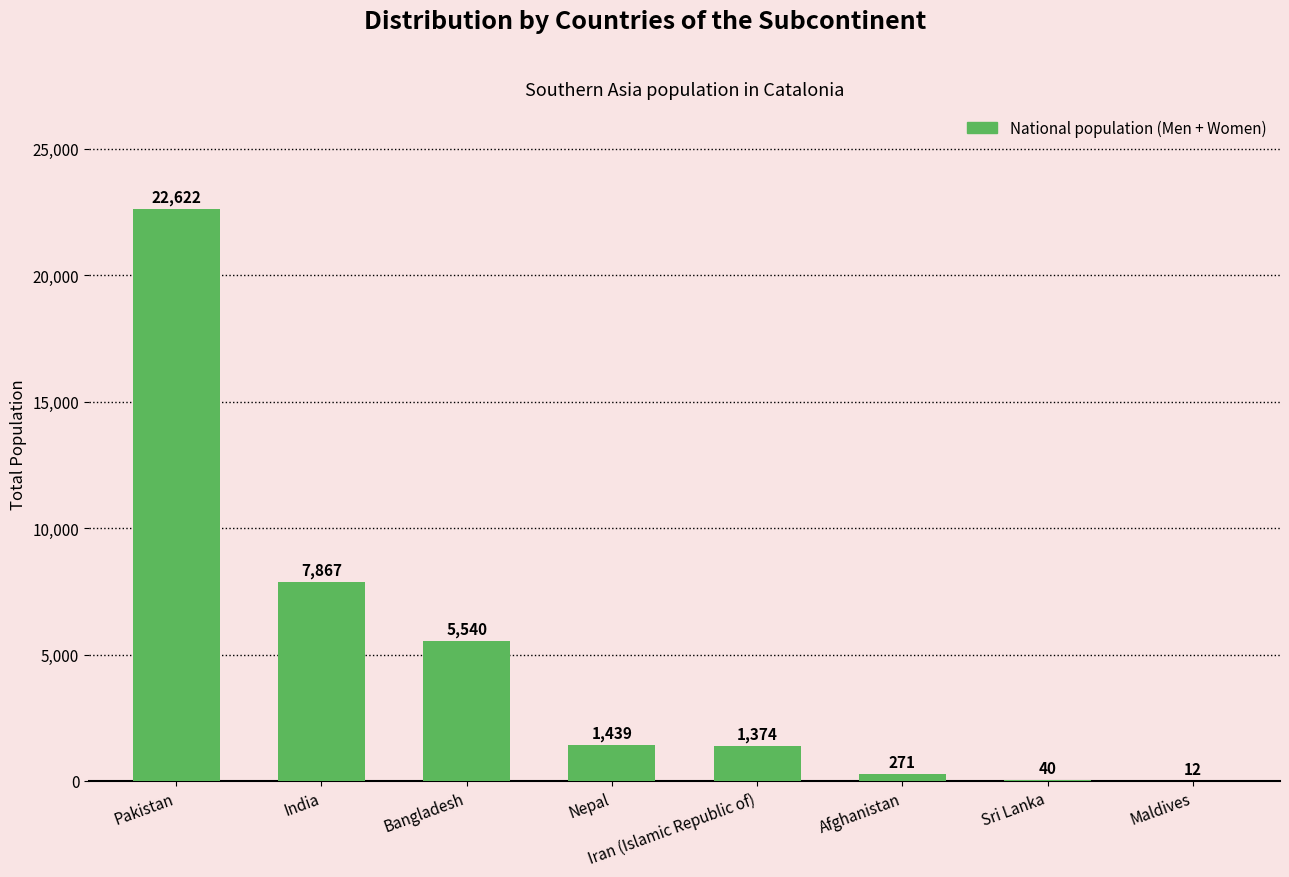

Read the value at Nepal.

1439